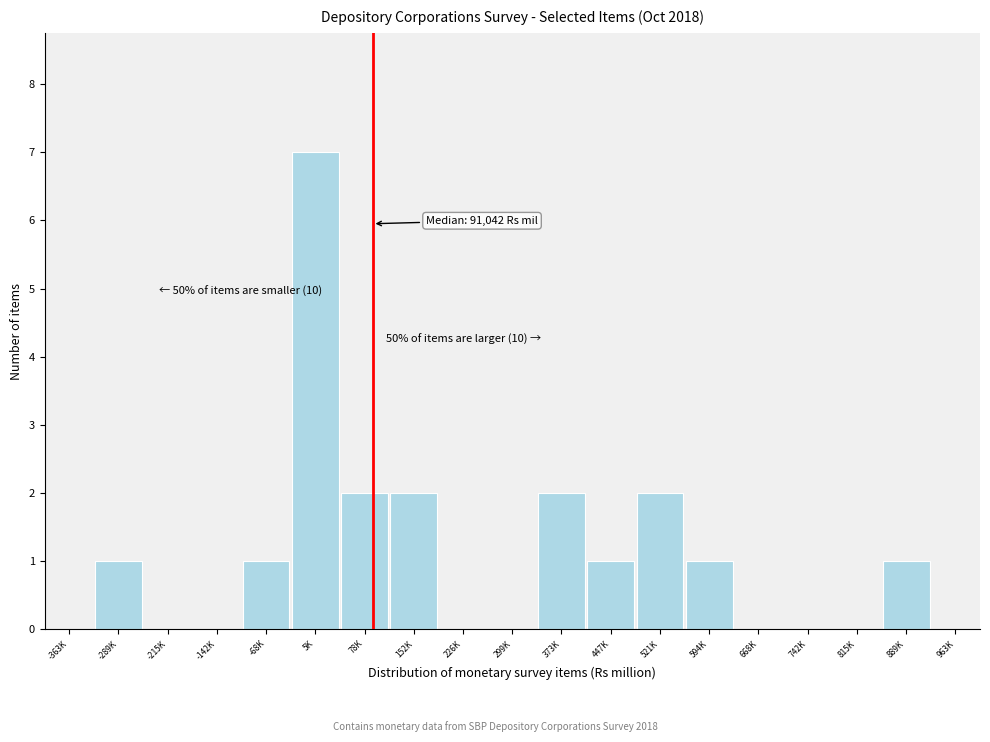

Reading left to right, what are all the values shown in this chart?

-363K=0	-289K=1	-215K=0	-142K=0	-68K=1	5K=7	78K=2	152K=2	226K=0	299K=0	373K=2	447K=1	521K=2	594K=1	668K=0	742K=0	815K=0	889K=1	963K=0